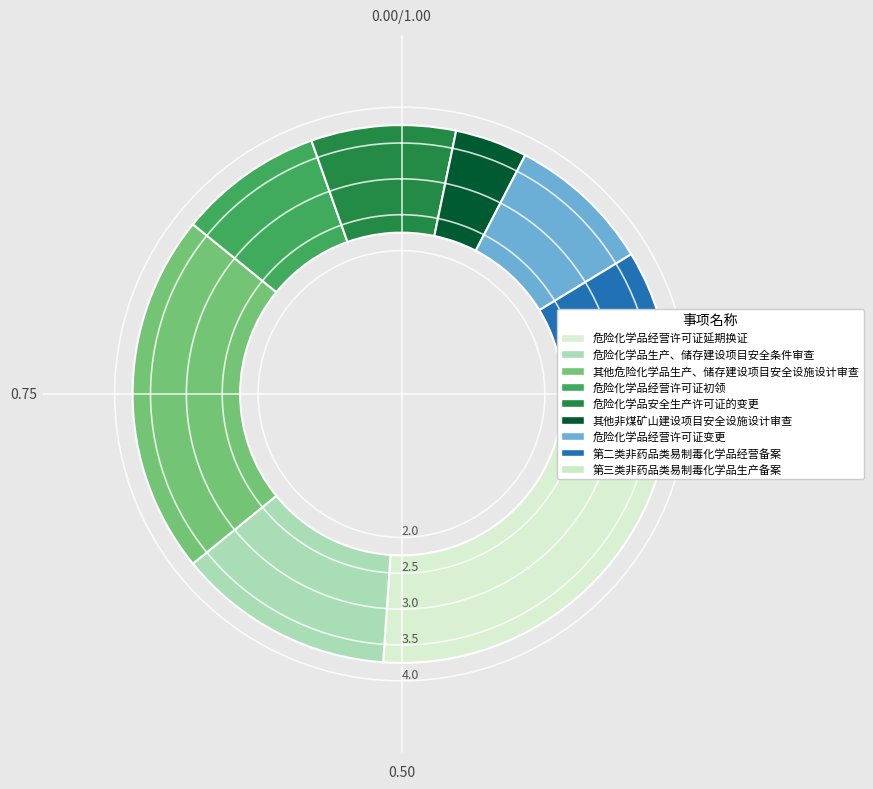

Which has a higher value, 危险化学品经营许可证初领 or 危险化学品经营许可证延期换证?

危险化学品经营许可证延期换证